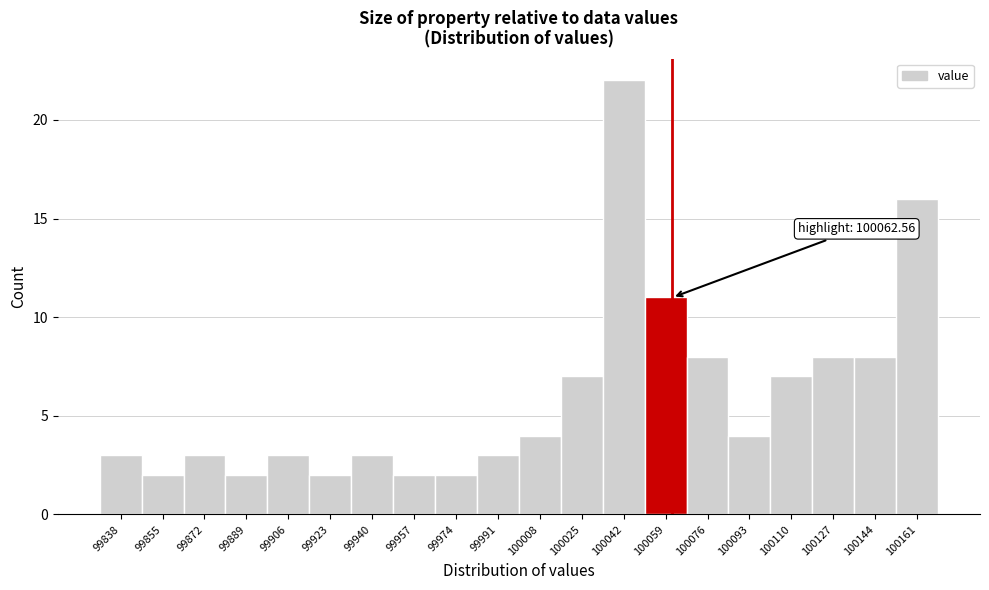

Which range on the x-axis has the tallest bar?

100034 to 100052